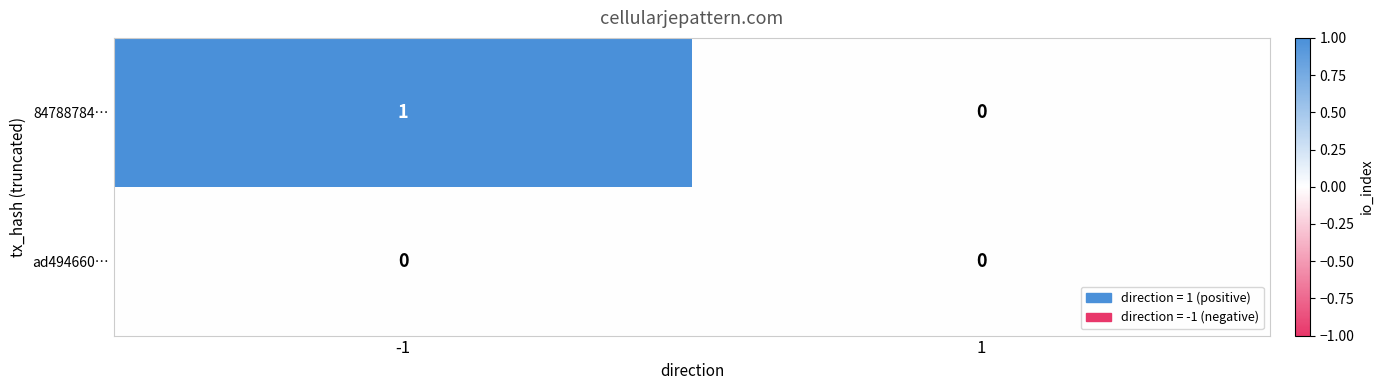

True or false: 84788784… has a value of 2 at -1.

False